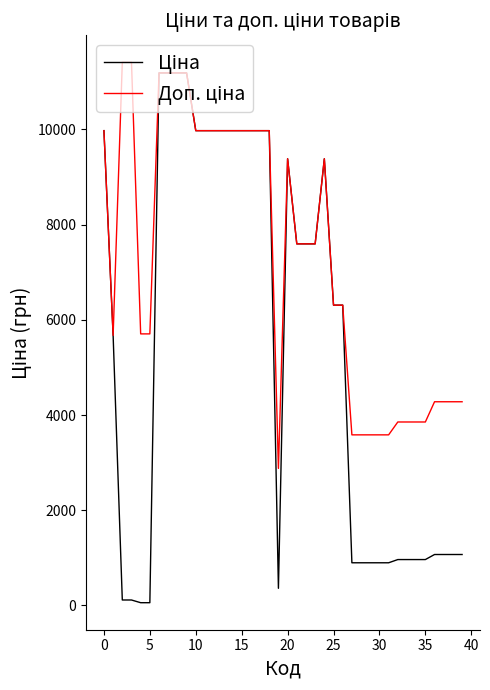

What is the maximum value shown in the chart?

11410.0